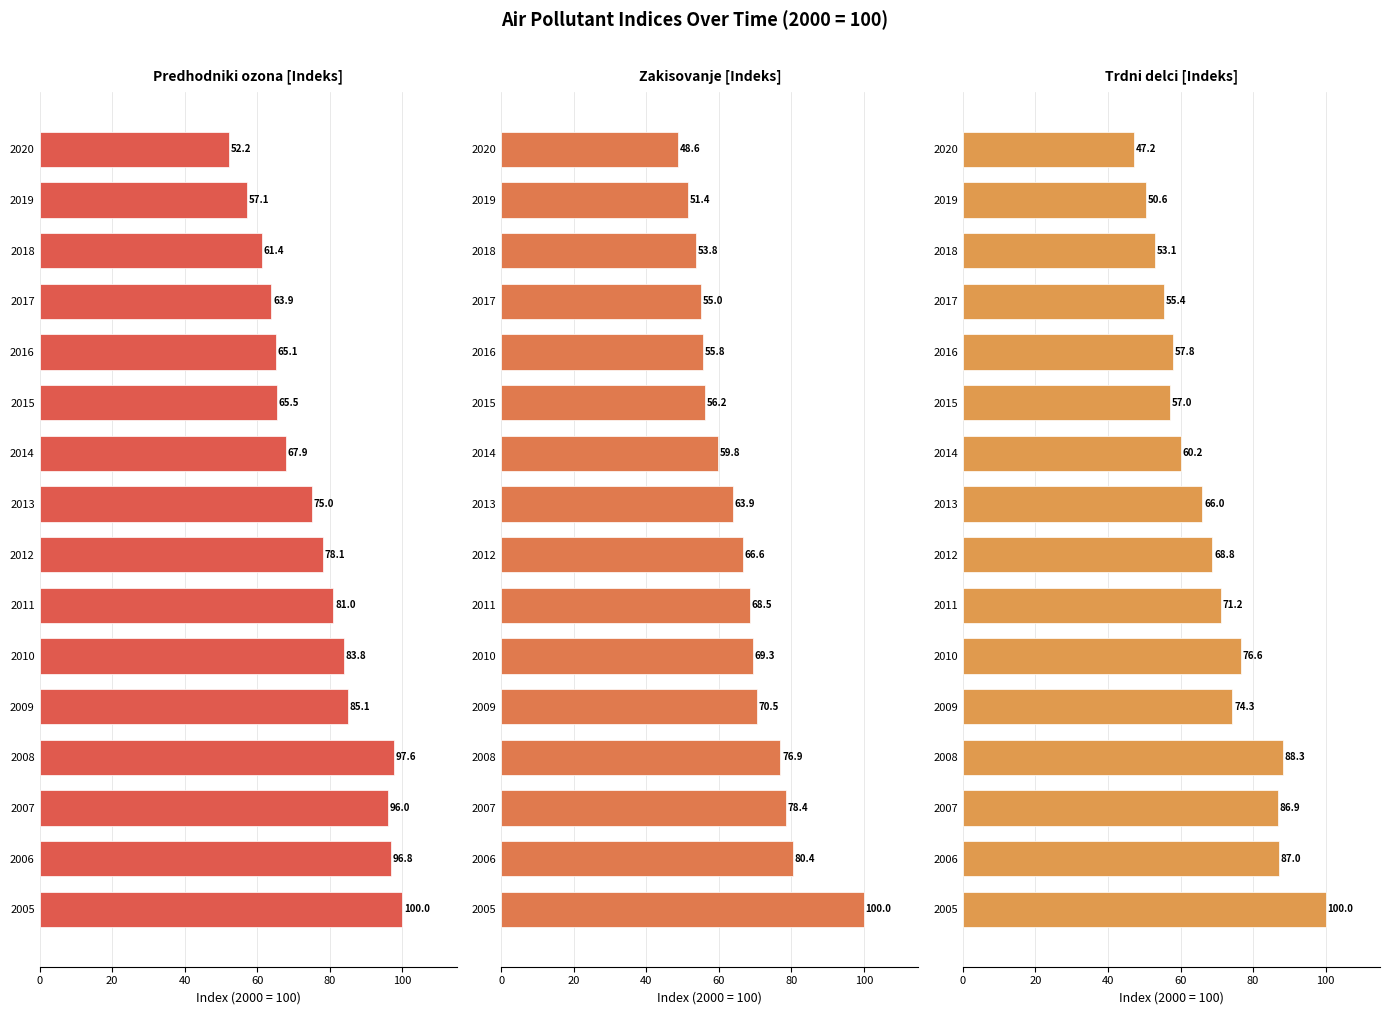

Are the bars horizontal?

Yes